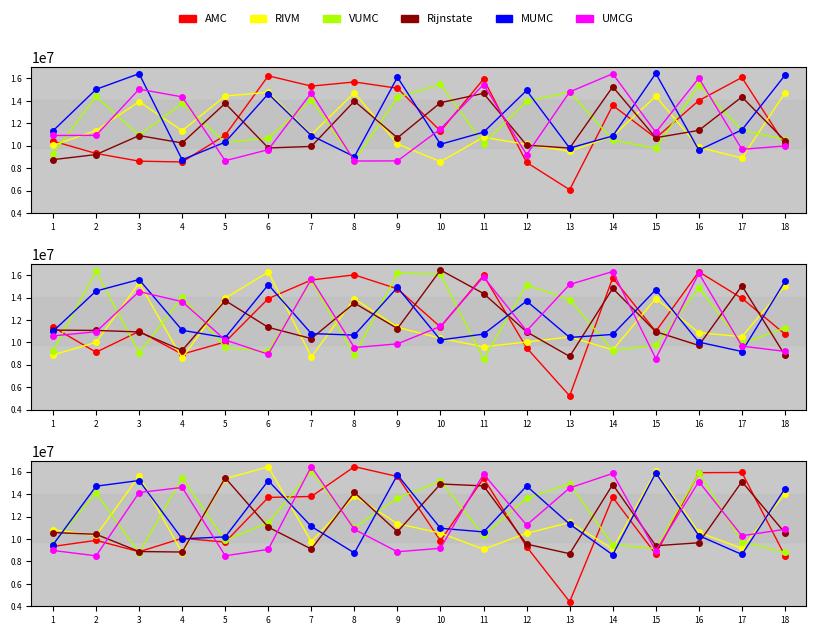

At which category is the sum across all series the highest?

16